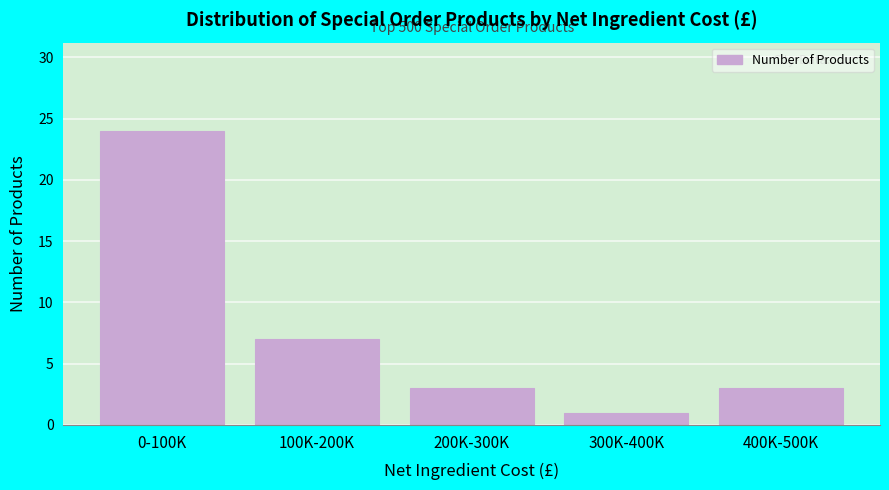

Reading left to right, list all the values displayed in this chart.

0-100K=24	100K-200K=7	200K-300K=3	300K-400K=1	400K-500K=3